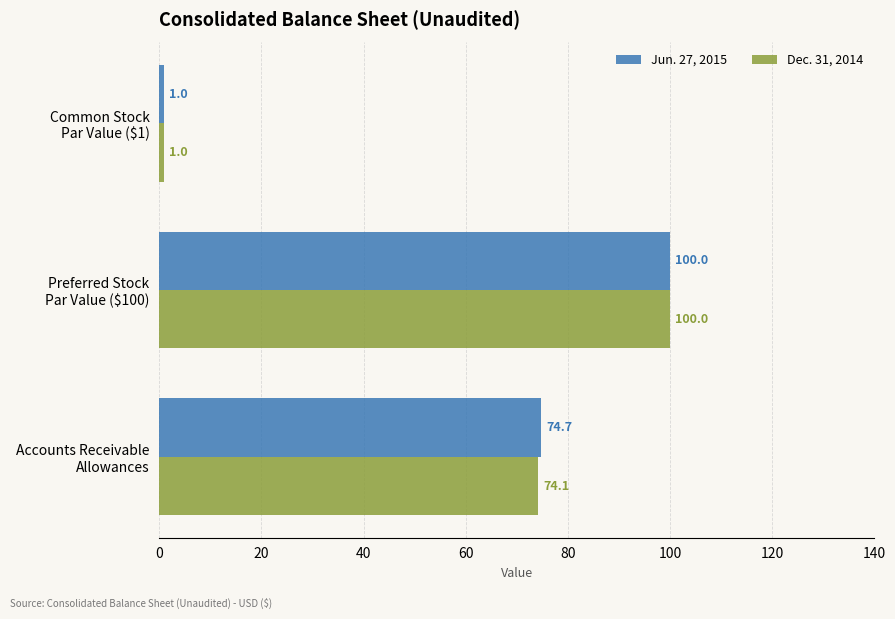

Count the number of categories in the chart.

3